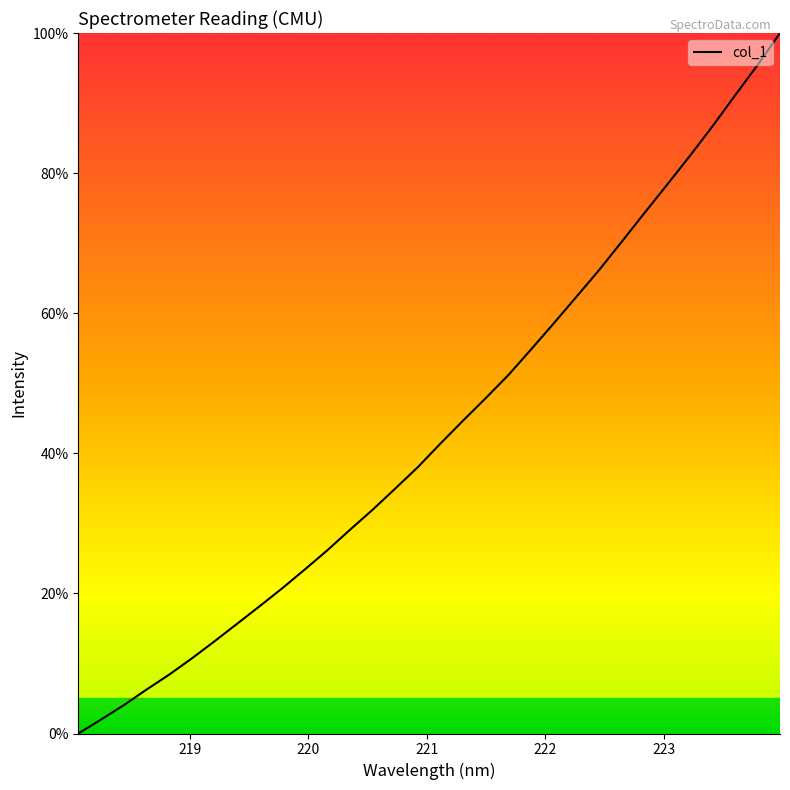

Does the chart display data point markers on the line(s)?

No